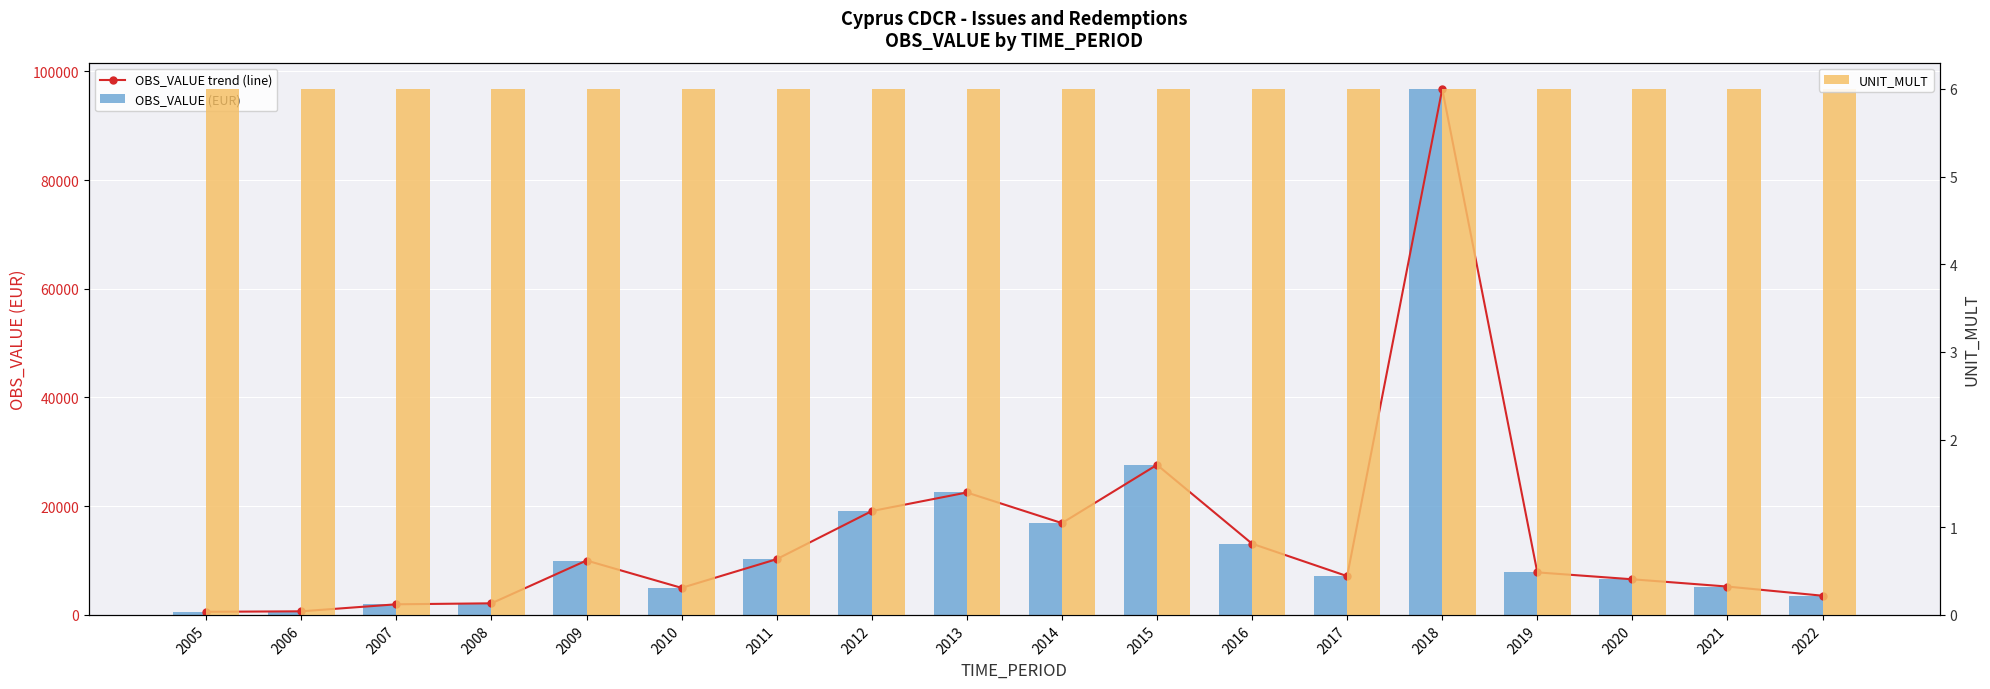

List the series in order of their peak value, highest first.

OBS_VALUE trend (line), OBS_VALUE (EUR), UNIT_MULT